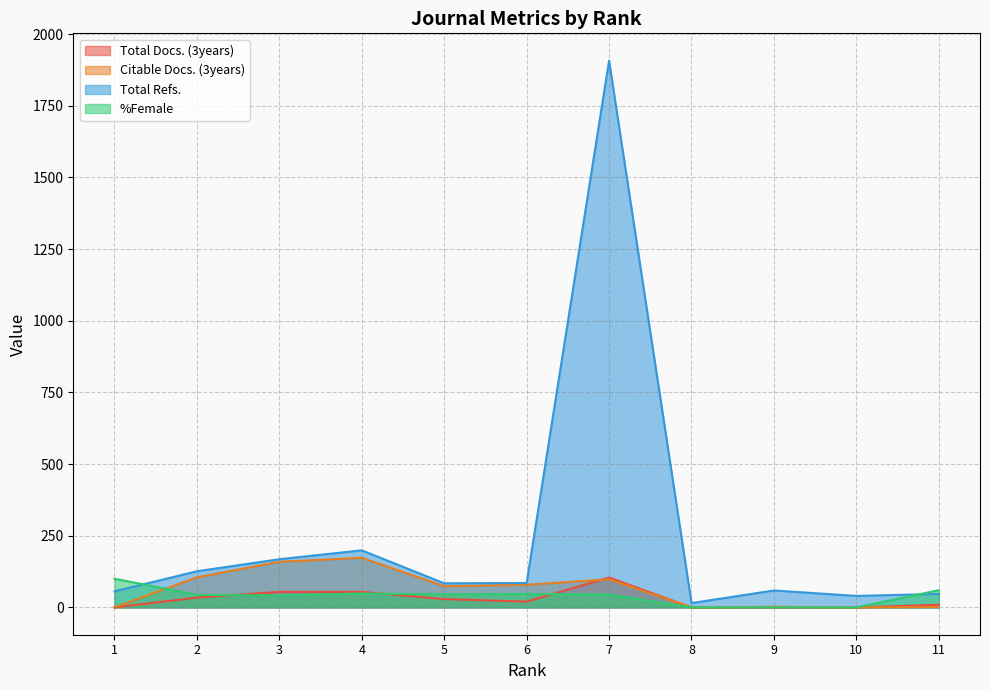

What are all the series names shown in the legend?

Total Docs. (3years), Citable Docs. (3years), Total Refs., %Female